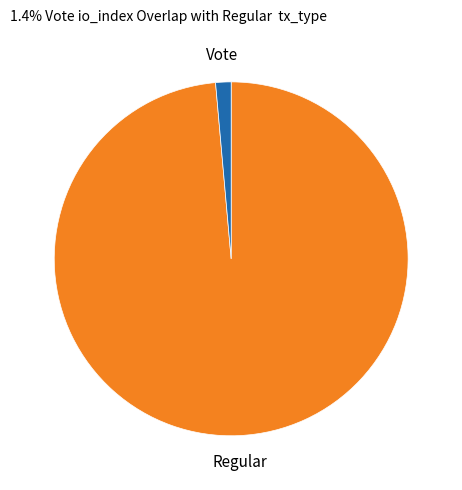

What is the ratio of the value at Regular to the value at Vote?

70.0